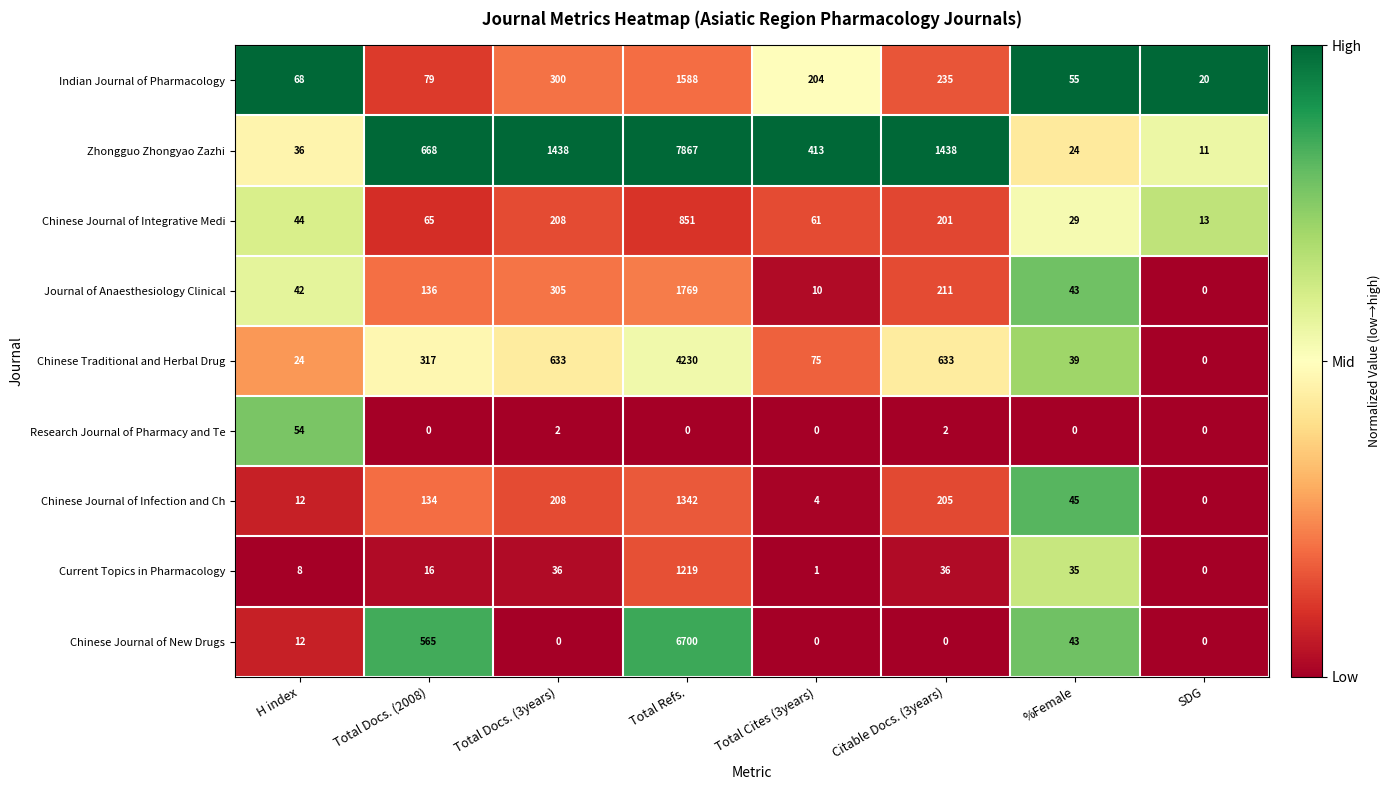

The Chinese Journal of Infection and Ch series shows 205 at Citable Docs. (3years). True or false?

True